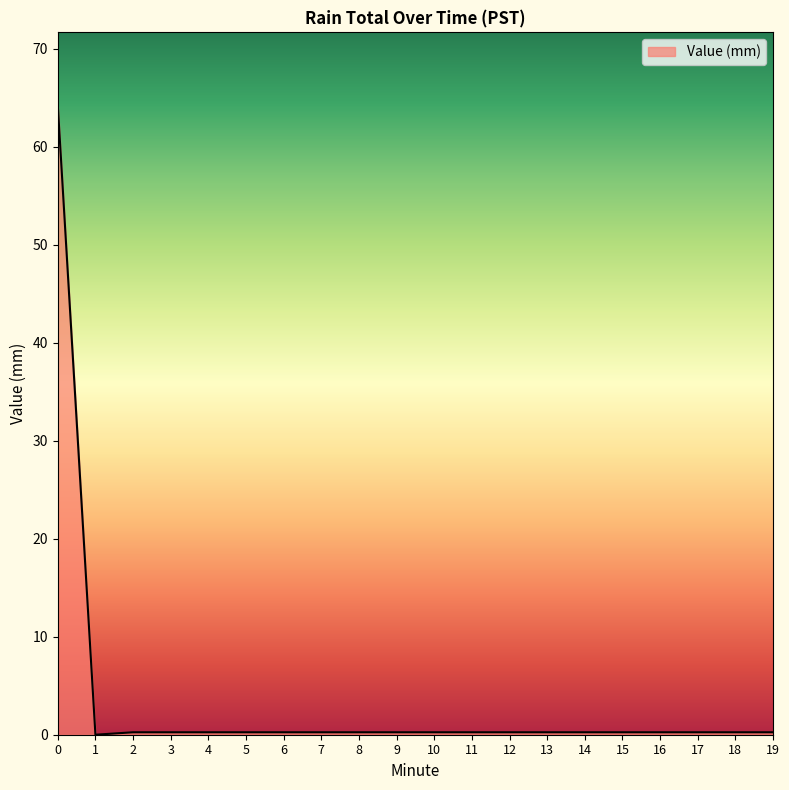

What is the greatest value displayed?

64.3